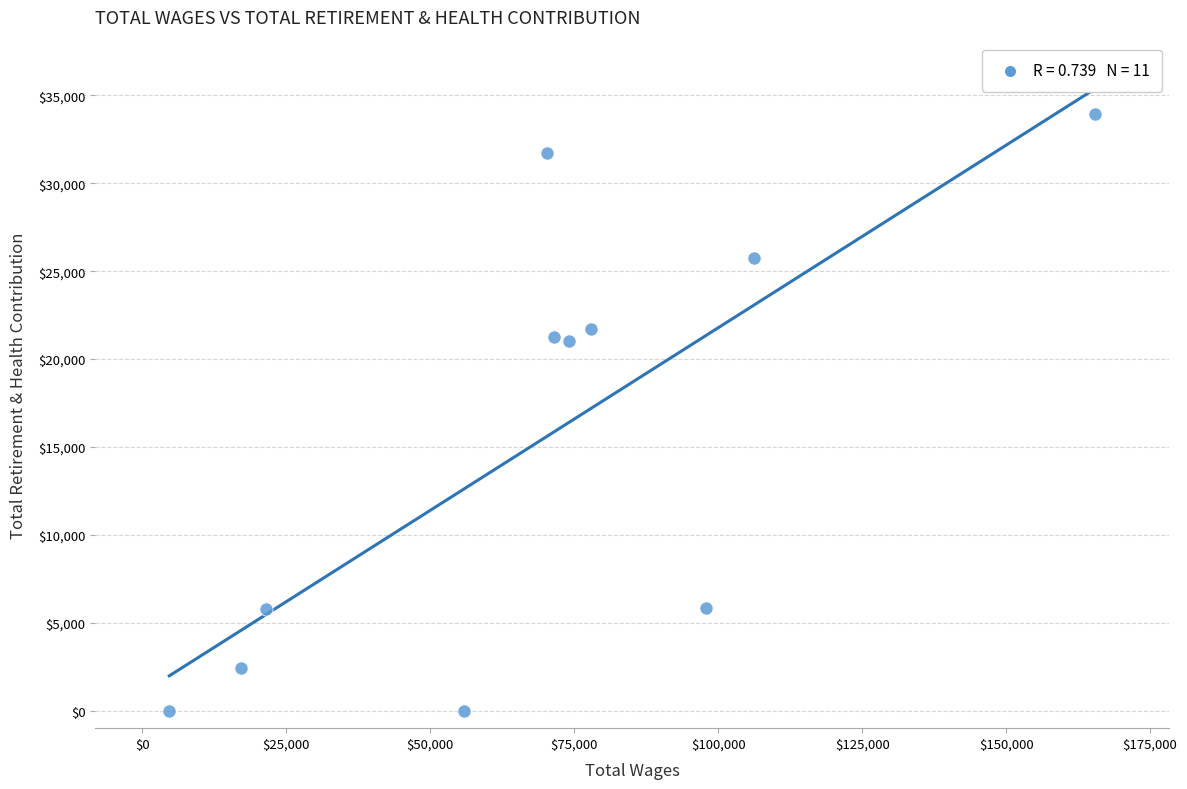

What is the range of Y values (max minus min)?

33945